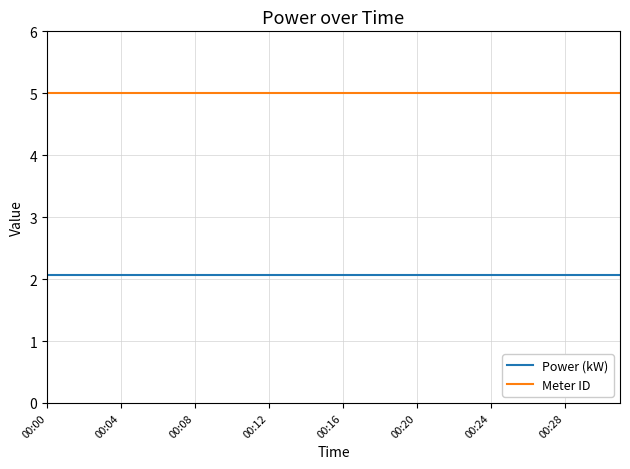

Does the chart have visible grid lines?

Yes